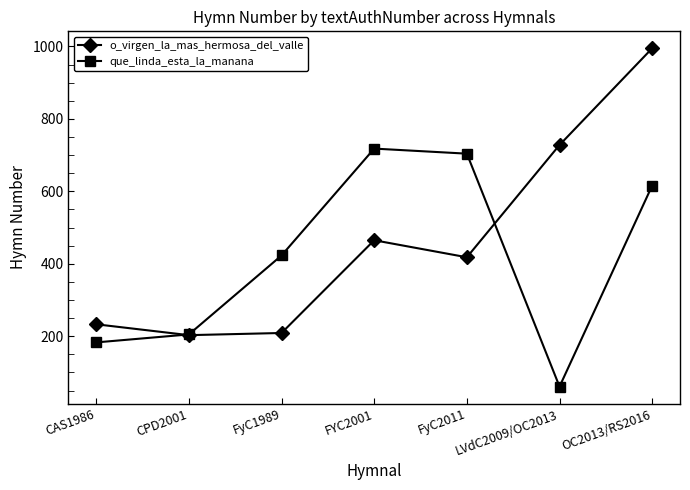

True or false: que_linda_esta_la_manana and o_virgen_la_mas_hermosa_del_valle cross at least once.

True